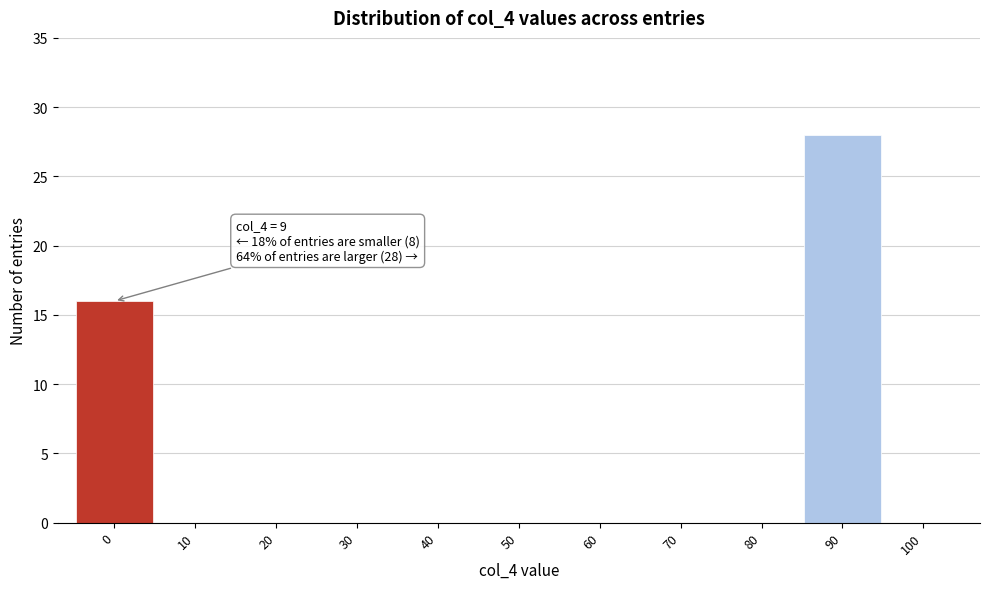

Reading left to right, extract all data points from this chart.

0=16	10=0	20=0	30=0	40=0	50=0	60=0	70=0	80=0	90=28	100=0